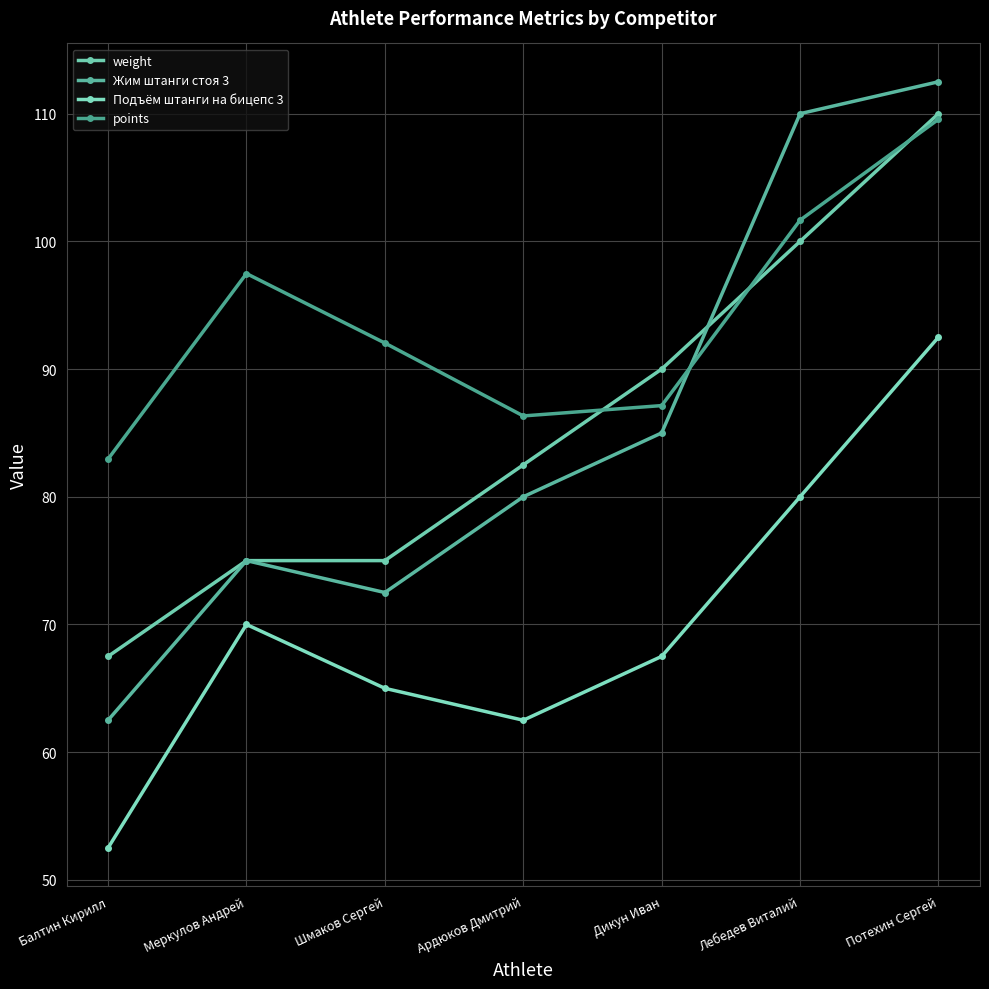

How many lines are shown in the chart?

4